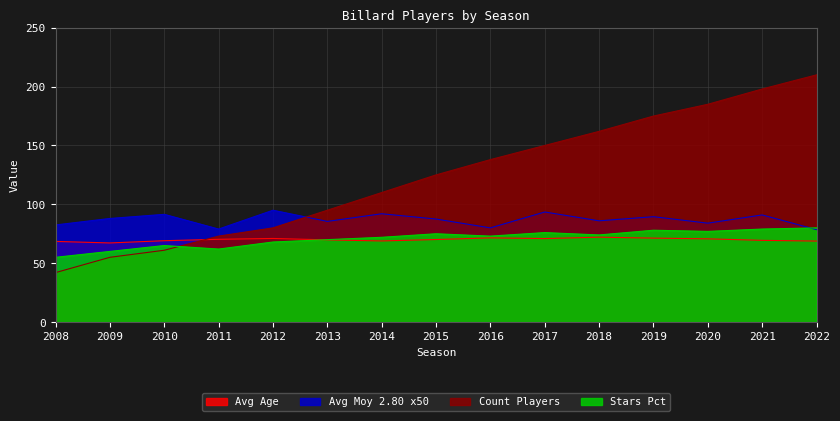

After their last crossing, which series has the higher values: Stars Pct or Count Players?

Count Players